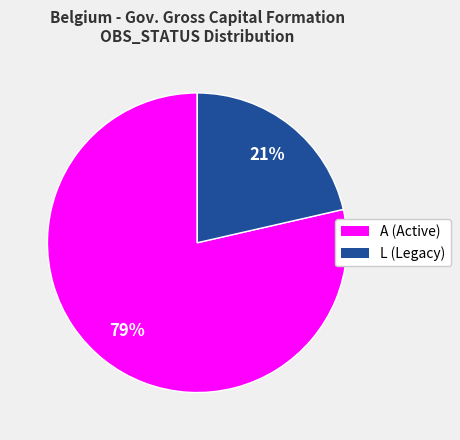

Does any single category account for the majority?

Yes